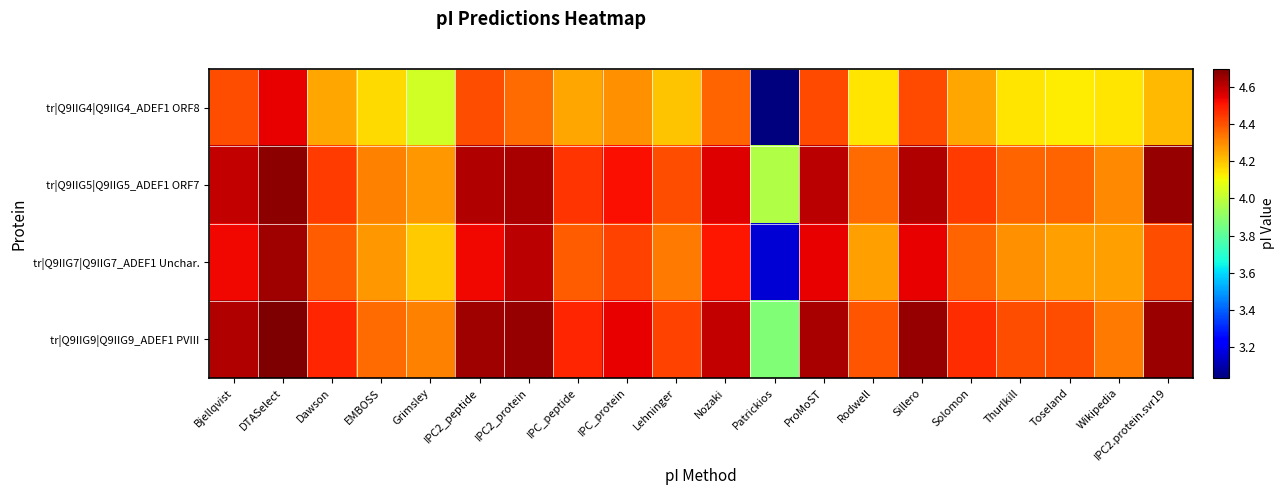

How many series are shown in this chart?

4